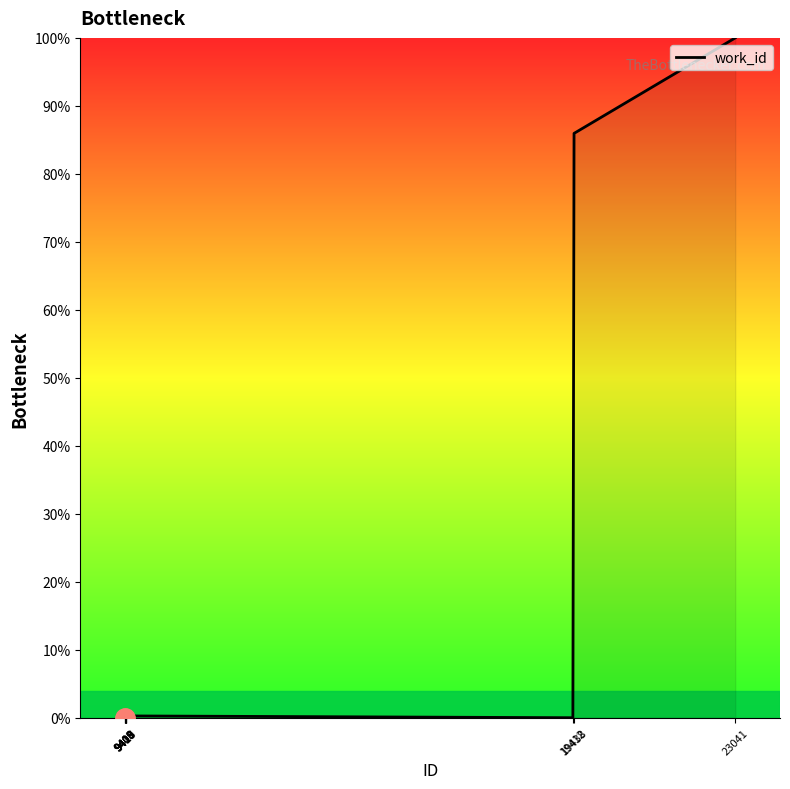

What is the maximum value shown in the chart?

100.0